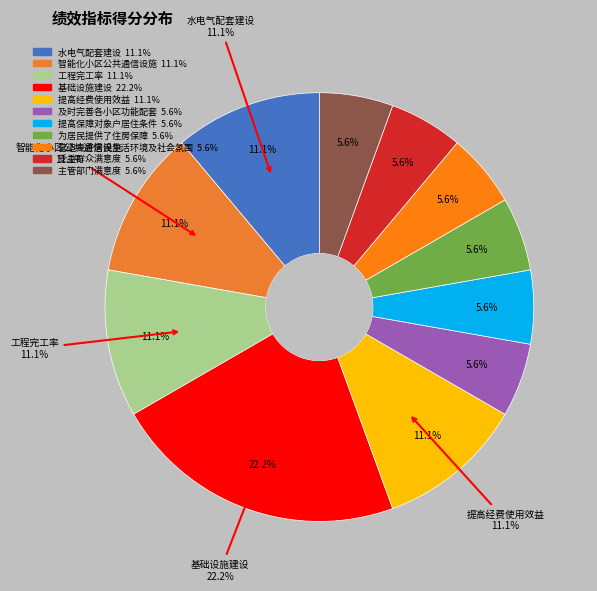

What is the largest slice in the pie chart?

基础设施建设